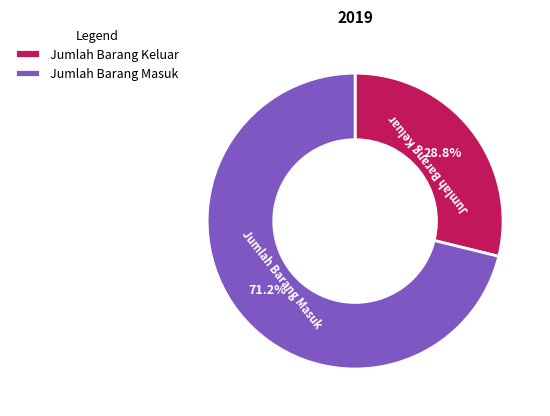

Which slice is the smallest?

Jumlah Barang Keluar